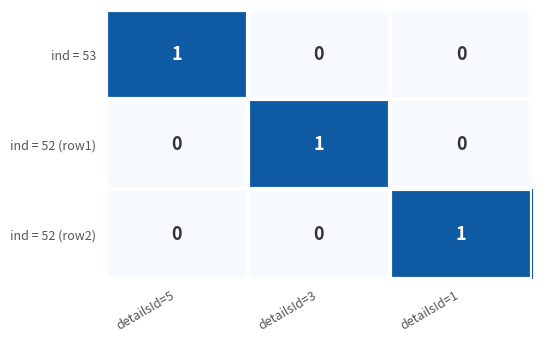

Is it true that ind = 52 (row2) equals 1 at detailsId=1?

True